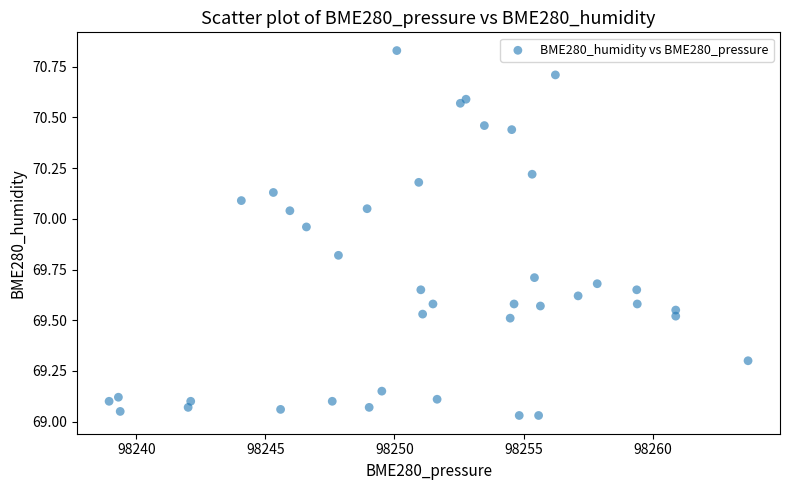

What is the range of Y values (max minus min)?

1.8